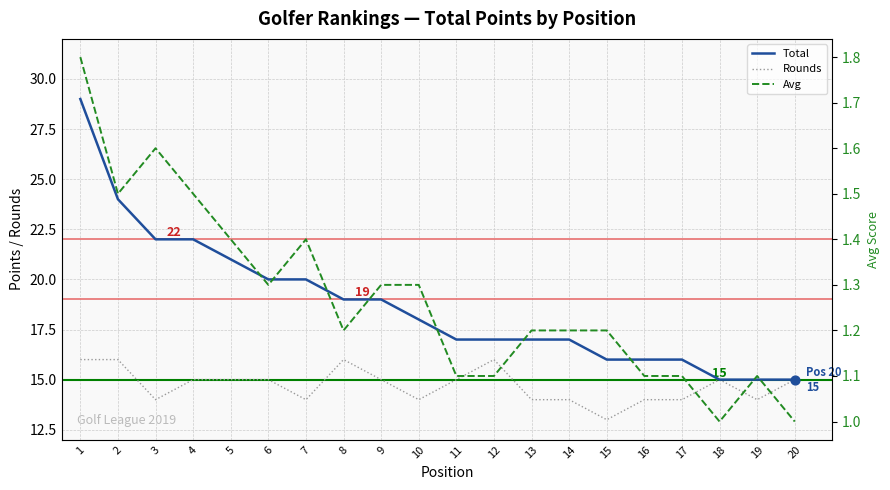

Which series has the largest total across all categories?

Total